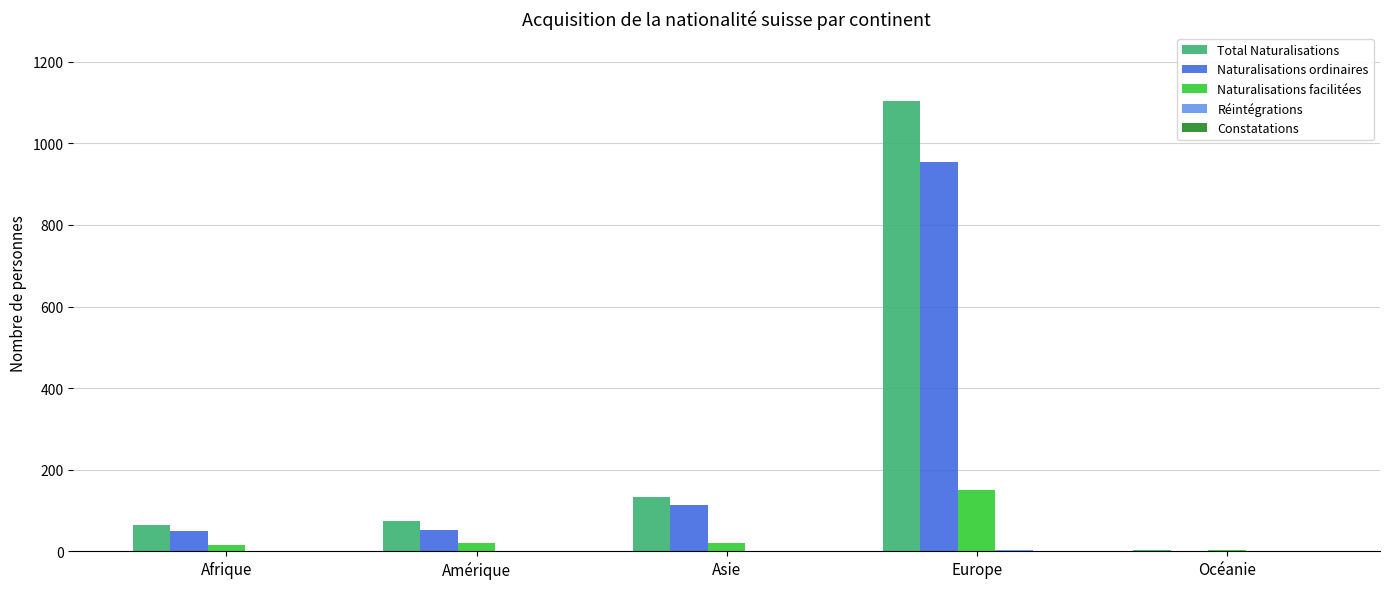

At which category is the sum across all series the highest?

Europe